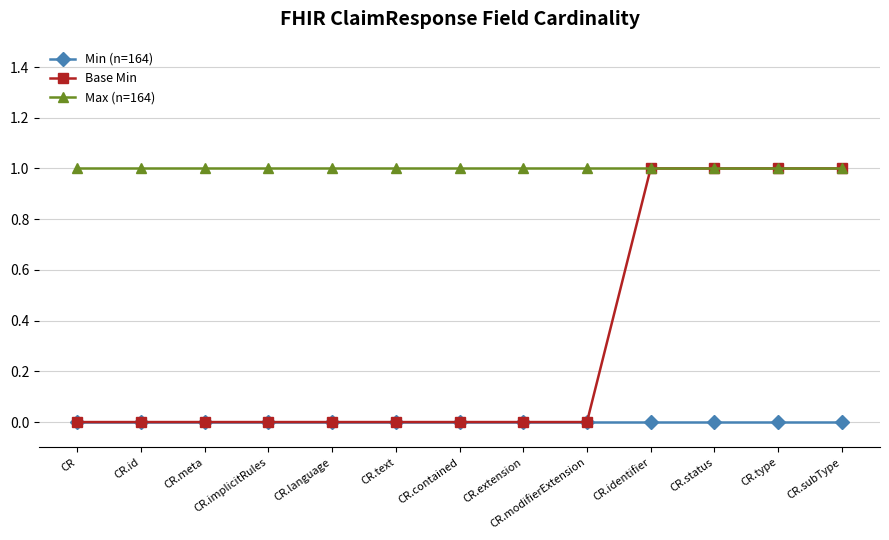

What is the sum of all Max (n=164) values?

13